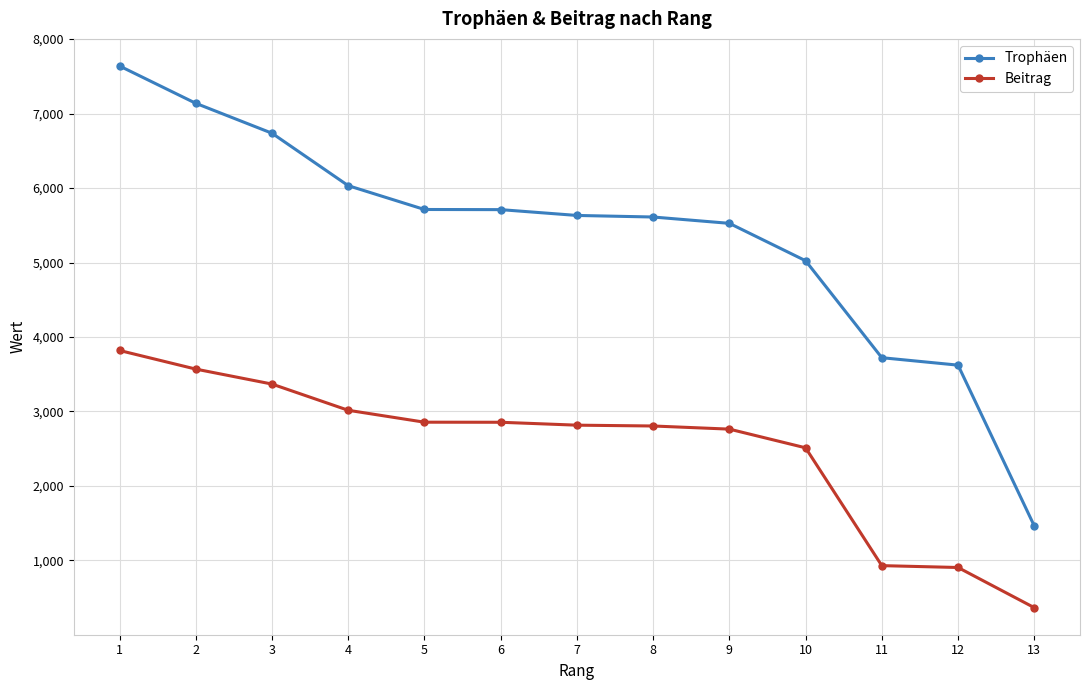

True or false: Beitrag and Trophäen cross at least once.

False